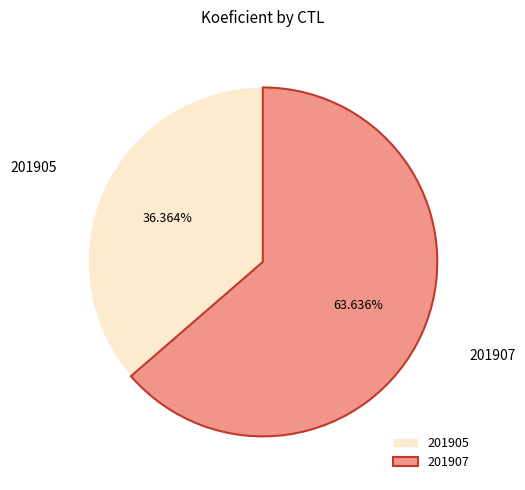

Which category has the smallest portion of the pie?

201905